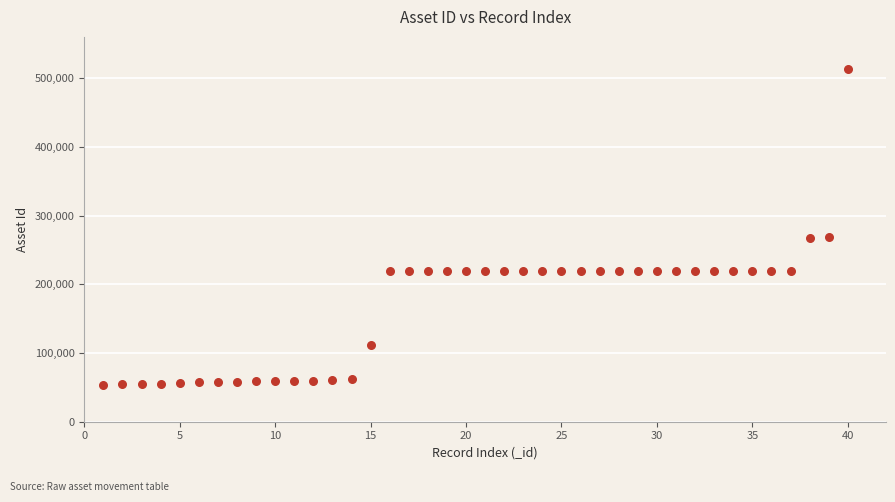

What is the range of X values (max minus min)?

39